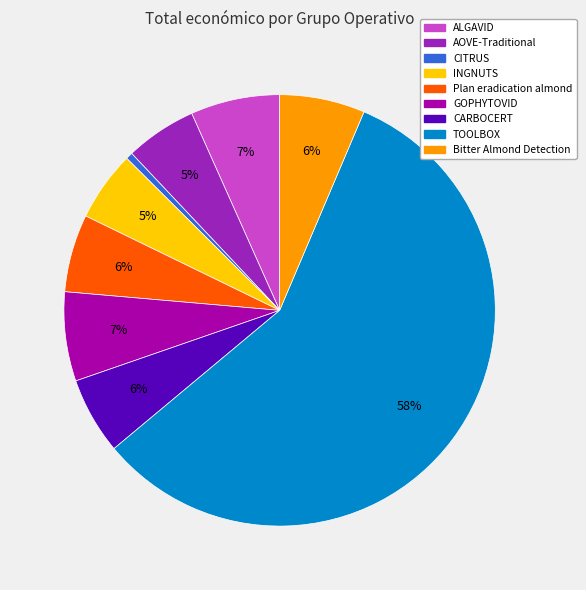

Is it true that Bitter Almond Detection is 6% of the pie?

True